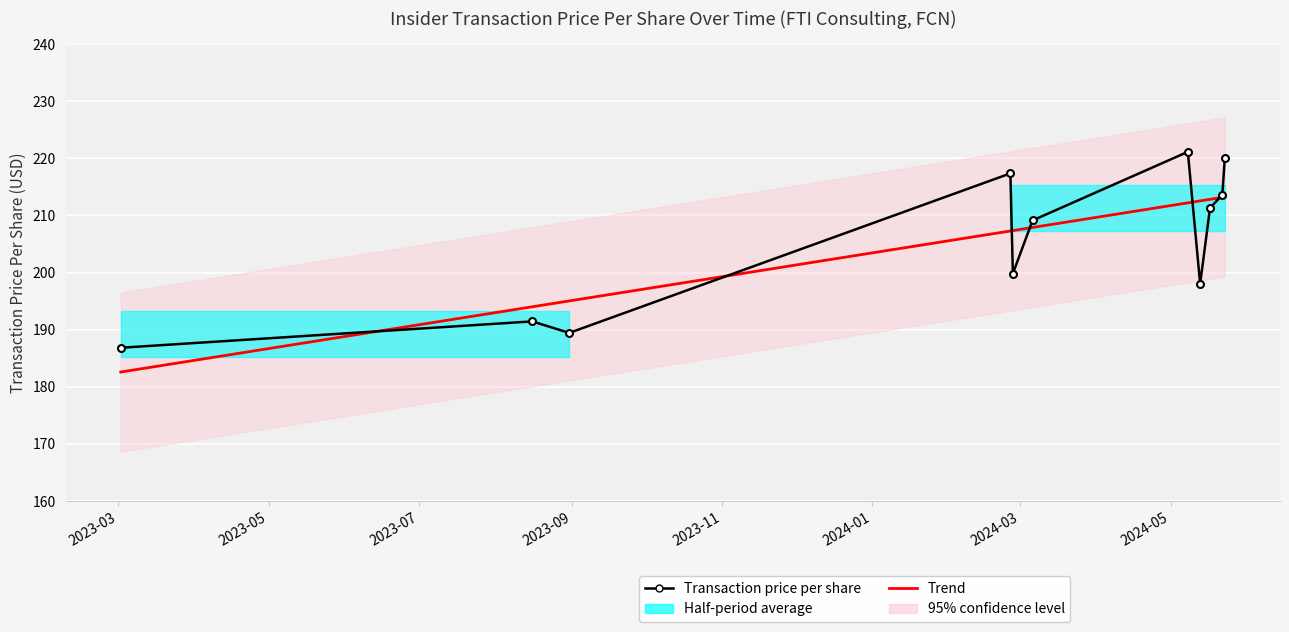

True or false: the data has more than 0 interior local peaks.

True